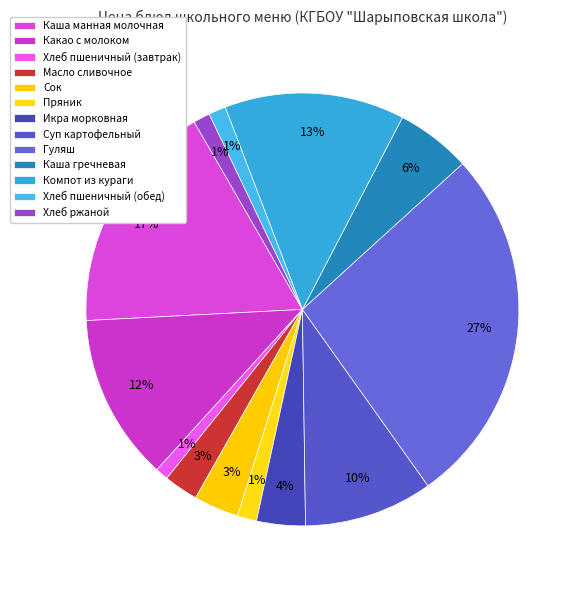

Does Каша манная молочная account for over 50% of the chart?

No